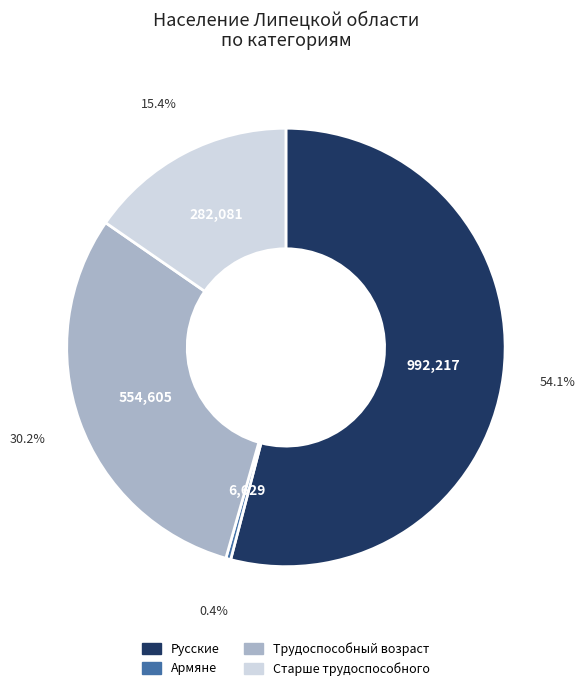

Count the number of slices in the pie.

4